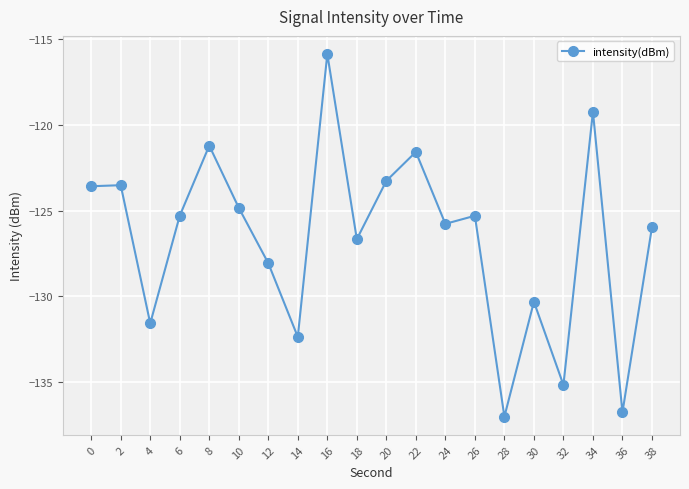

Where is the first local minimum?

4